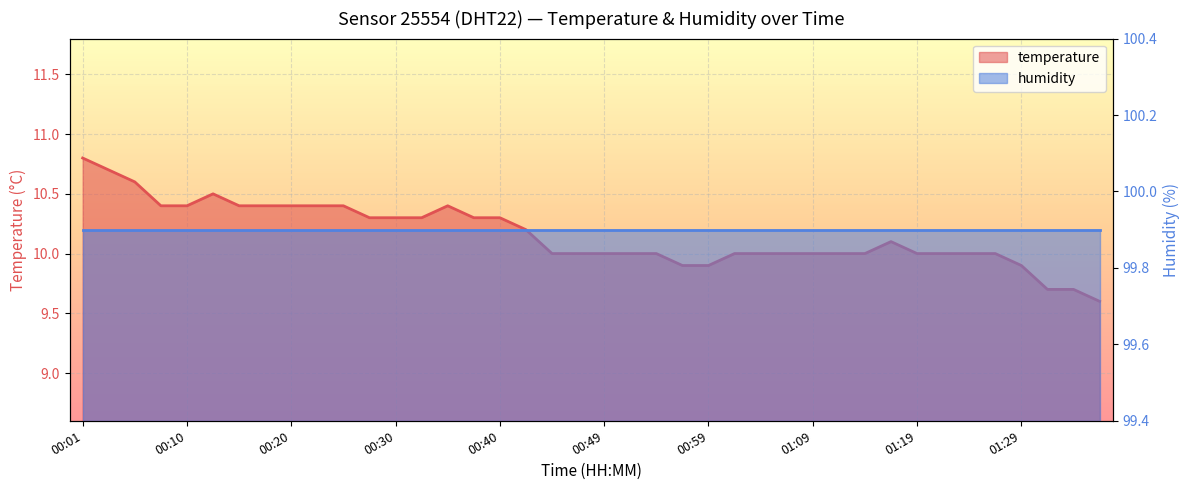

List the labels in order of value, smallest first.

01:36, 01:31, 01:33, 00:57, 00:59, 01:29, 00:45, 00:47, 00:49, 00:52, 00:54, 01:02, 01:04, 01:07, 01:09, 01:11, 01:14, 01:19, 01:21, 01:24, 01:26, 01:16, 00:42, 00:27, 00:30, 00:32, 00:37, 00:40, 00:08, 00:10, 00:15, 00:18, 00:20, 00:23, 00:25, 00:35, 00:13, 00:06, 00:03, 00:01